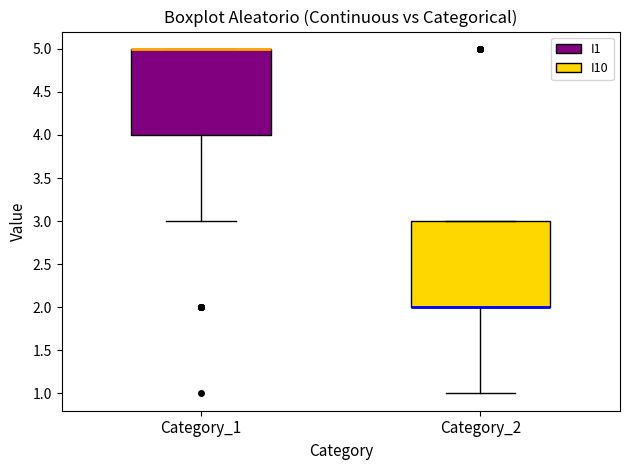

Reading left to right, transcribe this box plot: for each box, give where its median line is, the range the box spans, and where its two whiskers end, as read against the y-axis. The values are not printed on the chart, so give them approximately, as read against the axis.

Category_1: median 5 (drawn on the box's upper edge), box 4 to 5, whiskers 3 to 5
Category_2: median 2 (drawn on the box's lower edge), box 2 to 3, whiskers 1 to 3